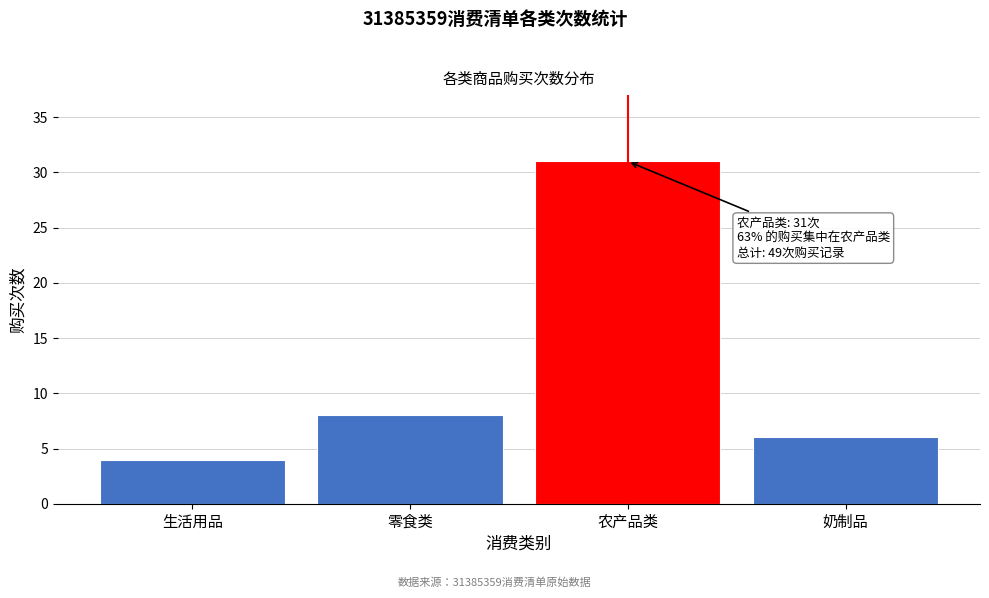

Reading left to right, transcribe all the data shown in this chart.

4	8	31	6